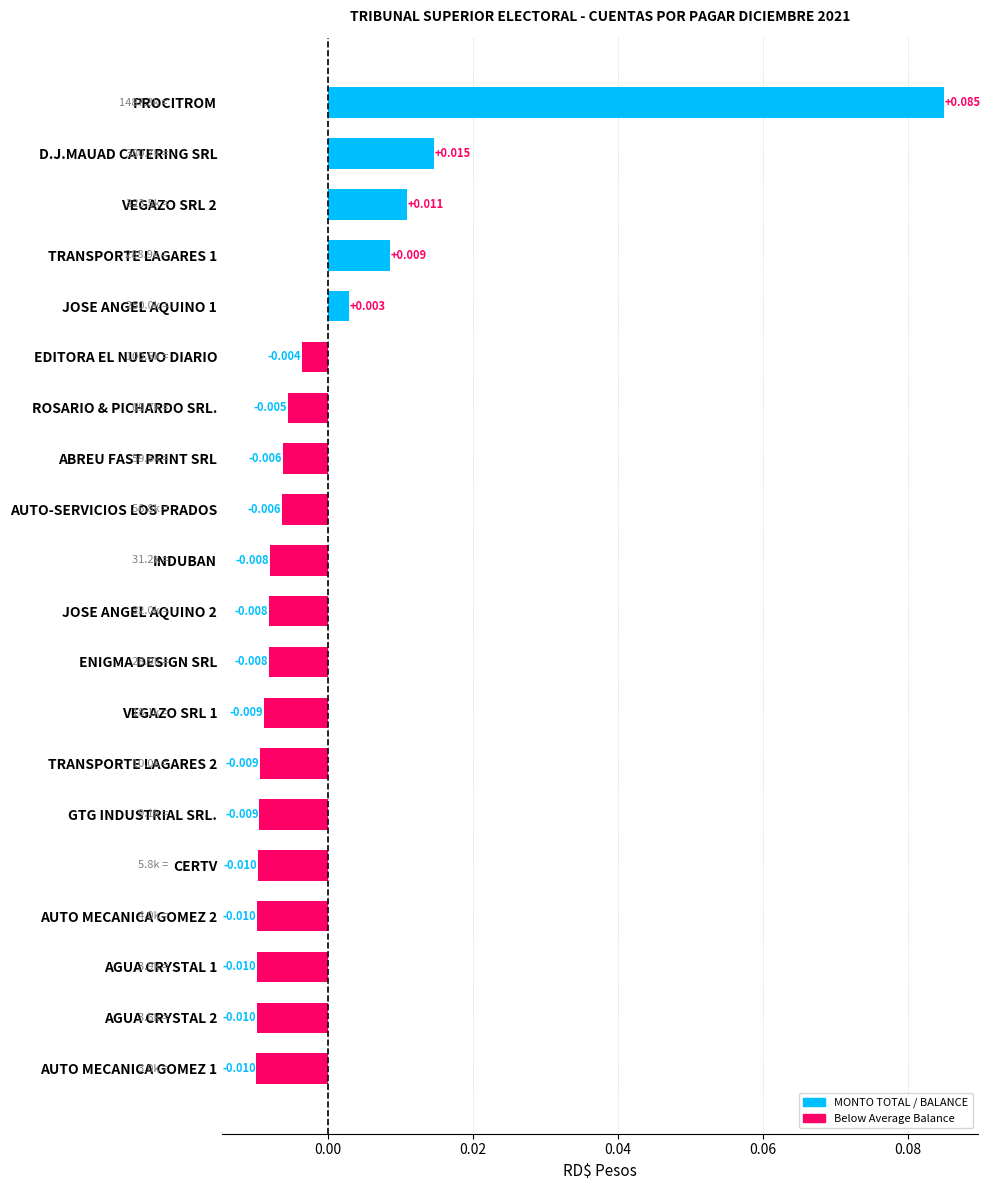

Which has a higher value, AUTO MECANICA GOMEZ 1 or EDITORA EL NUEVO DIARIO?

EDITORA EL NUEVO DIARIO